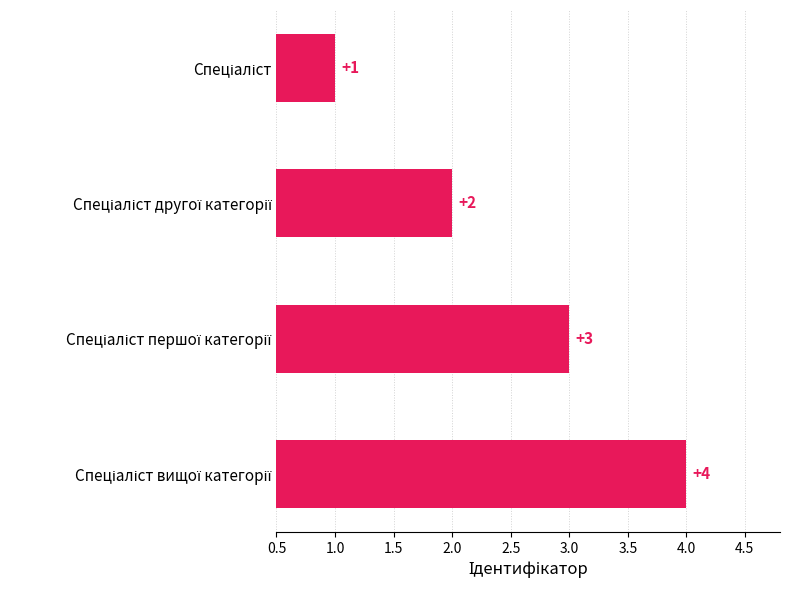

What is the sum of all values?

10